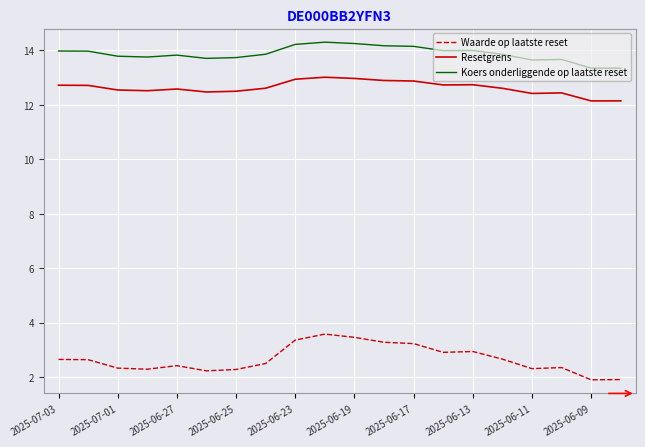

Which series has the largest total across all categories?

Koers onderliggende op laatste reset